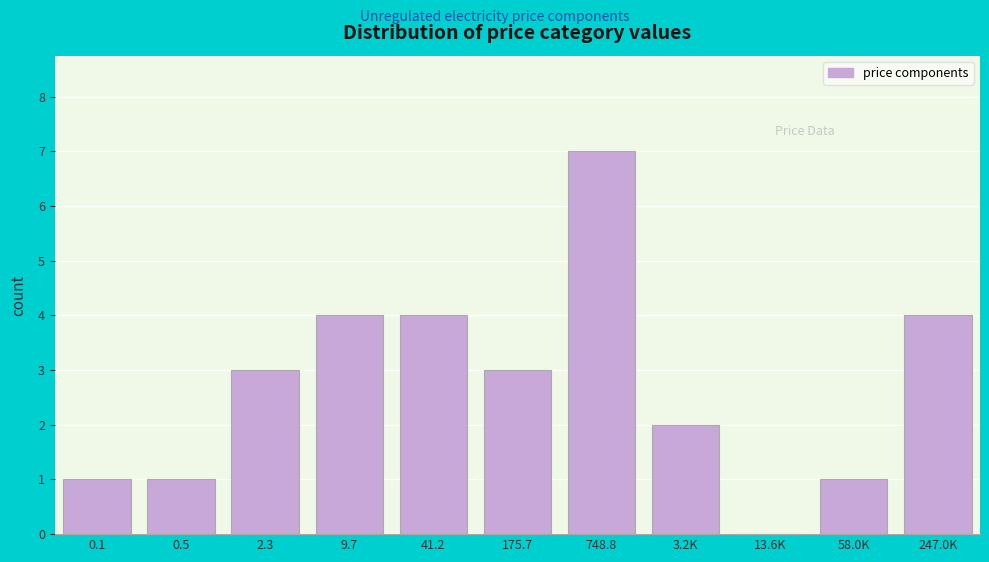

Reading left to right, what are all the values shown in this chart?

0.1=1	0.5=1	2.3=3	9.7=4	41.2=4	175.7=3	748.8=7	3.2K=2	13.6K=0	58.0K=1	247.0K=4